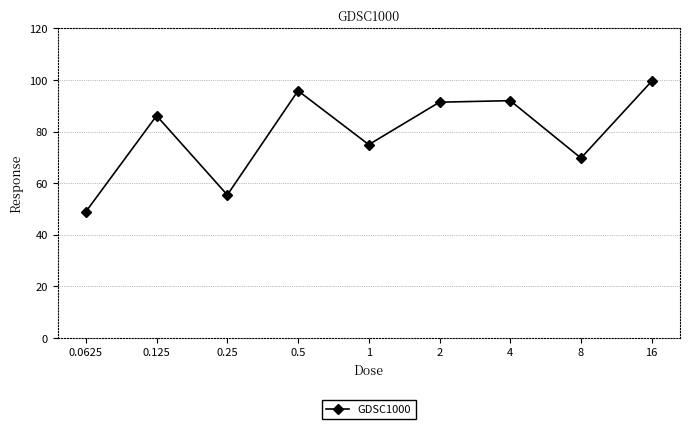

How many interior local valleys (lower than both neighbors) does the data have?

3